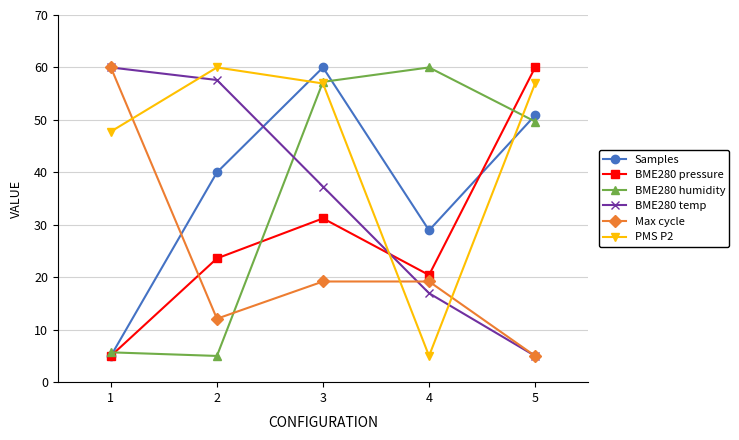

How many times do BME280 temp and BME280 humidity cross each other?

1